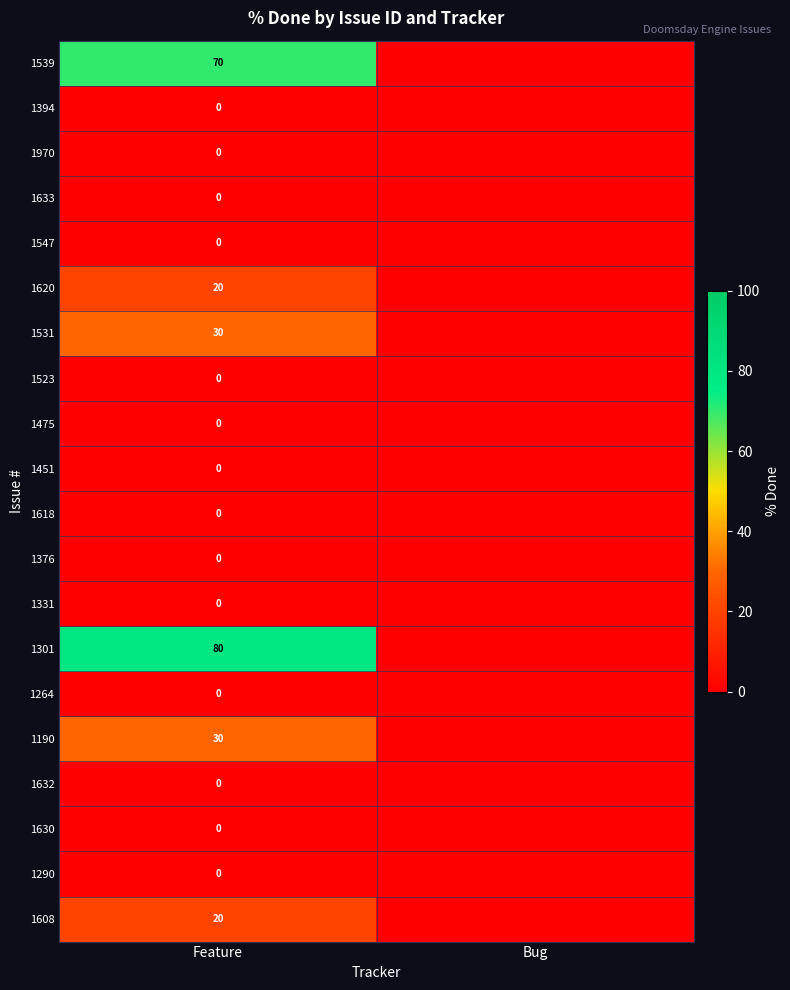

What is the difference between the highest and lowest values at Feature?

80